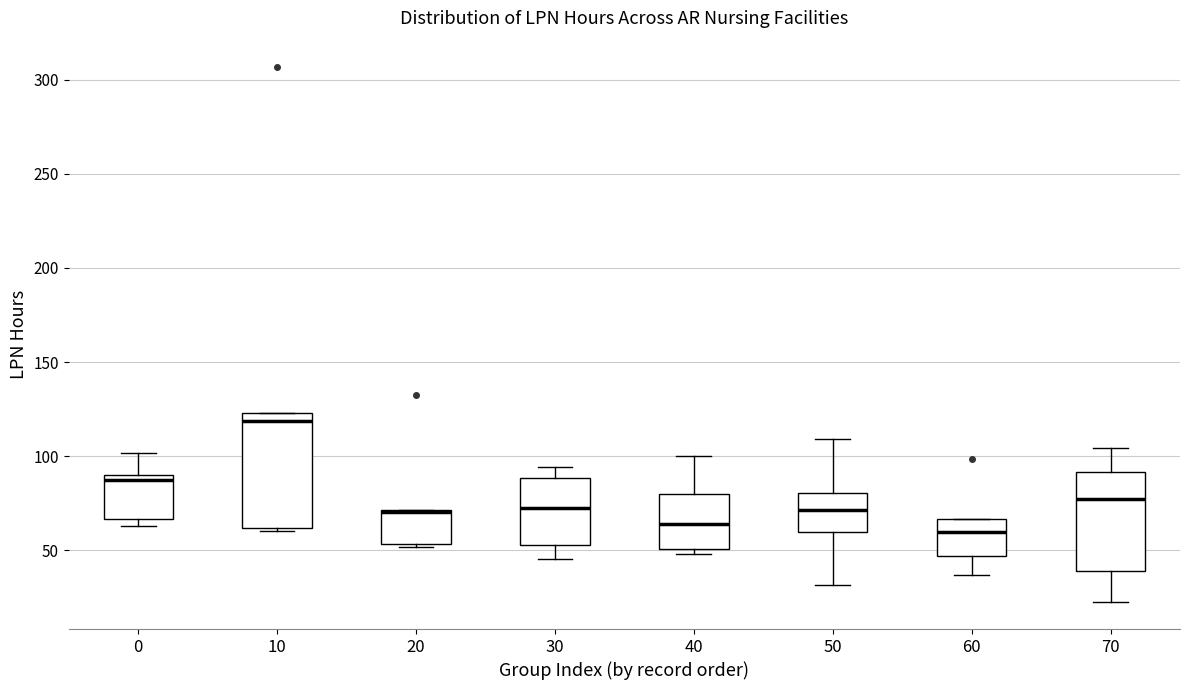

Reading left to right, transcribe this box plot: for each box, give where its median line is, the range the box spans, and where its two whiskers end, as read against the y-axis. The values are not printed on the chart, so give them approximately, as read against the axis.

0: median 85, box 65 to 90, whiskers 65 (just below the box's lower edge) to 100
10: median 120, box 60 to 125, whiskers 60 to 125
20: median 70 (drawn on the box's upper edge), box 55 to 70, whiskers 50 to 70
30: median 75, box 55 to 90, whiskers 45 to 95
40: median 65, box 50 to 80, whiskers 50 (just below the box's lower edge) to 100
50: median 70, box 60 to 80, whiskers 30 to 110
60: median 60, box 45 to 65, whiskers 35 to 65
70: median 75, box 40 to 90, whiskers 20 to 105